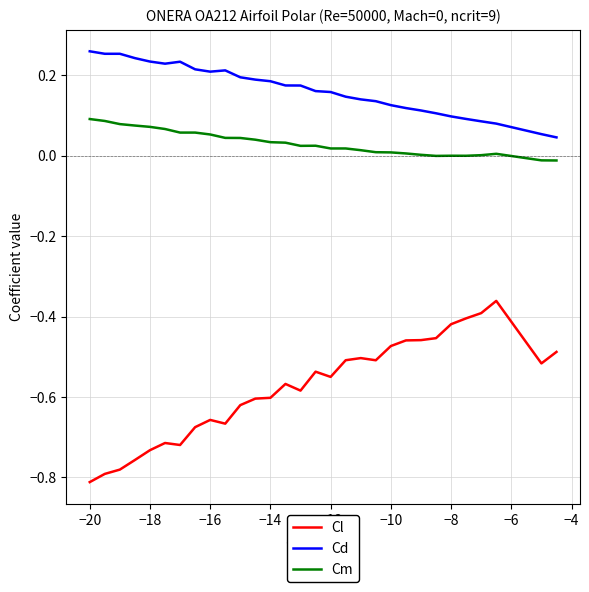

What is the difference between the maximum and minimum values in the Cl series?

0.5